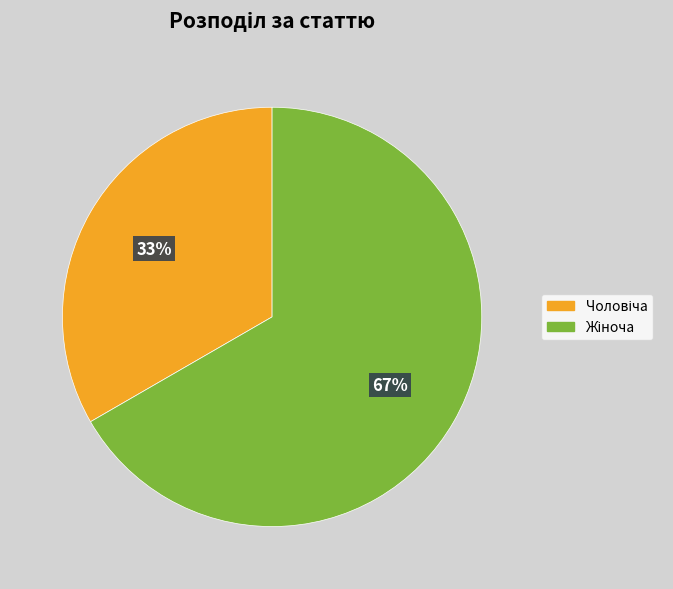

Is there any slice that represents more than half of the pie?

Yes